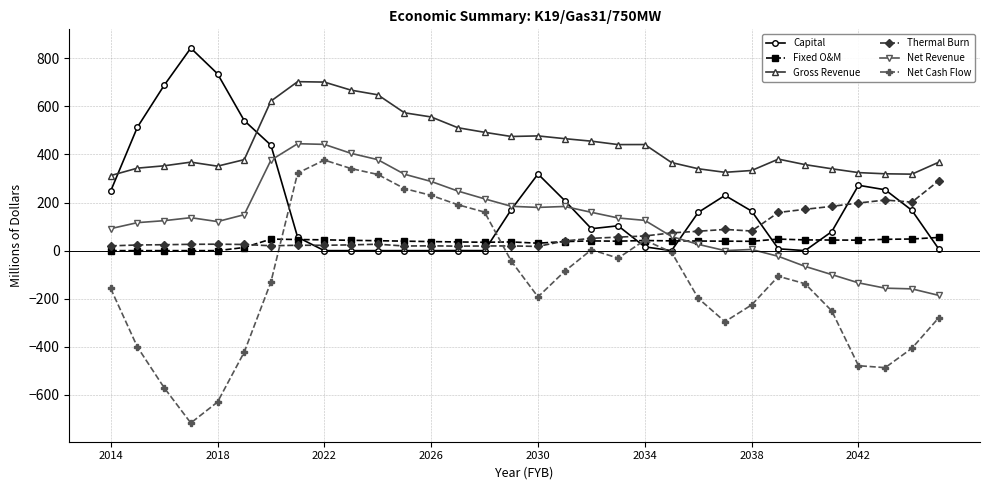

Which series has the widest spread of values?

Net Cash Flow